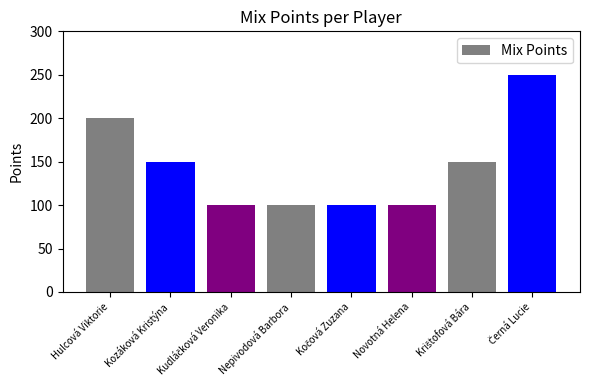

True or false: the data shows 148 at Nepivodová Barbora.

False